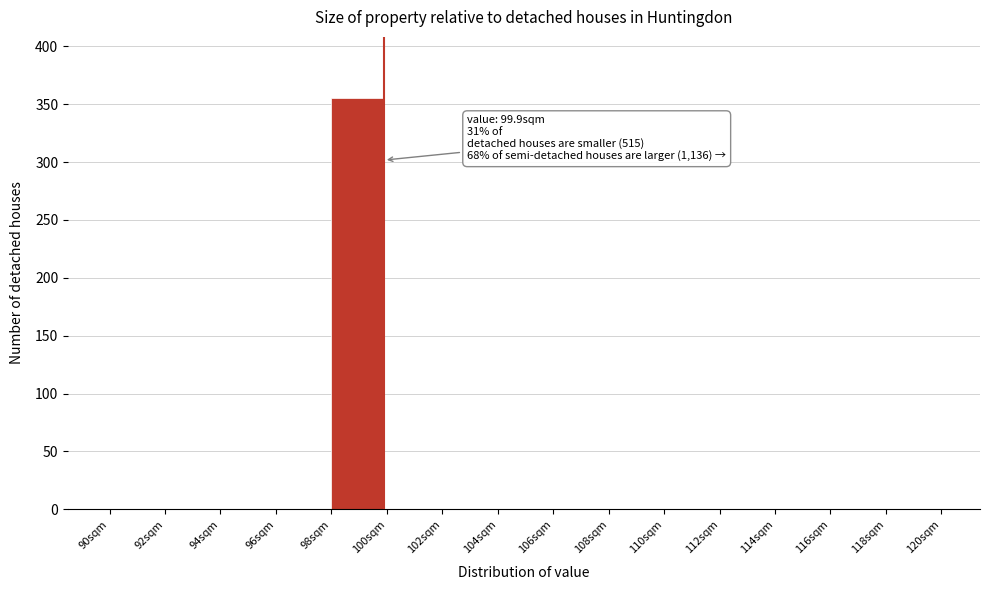

Which range on the x-axis has the tallest bar?

98 to 100